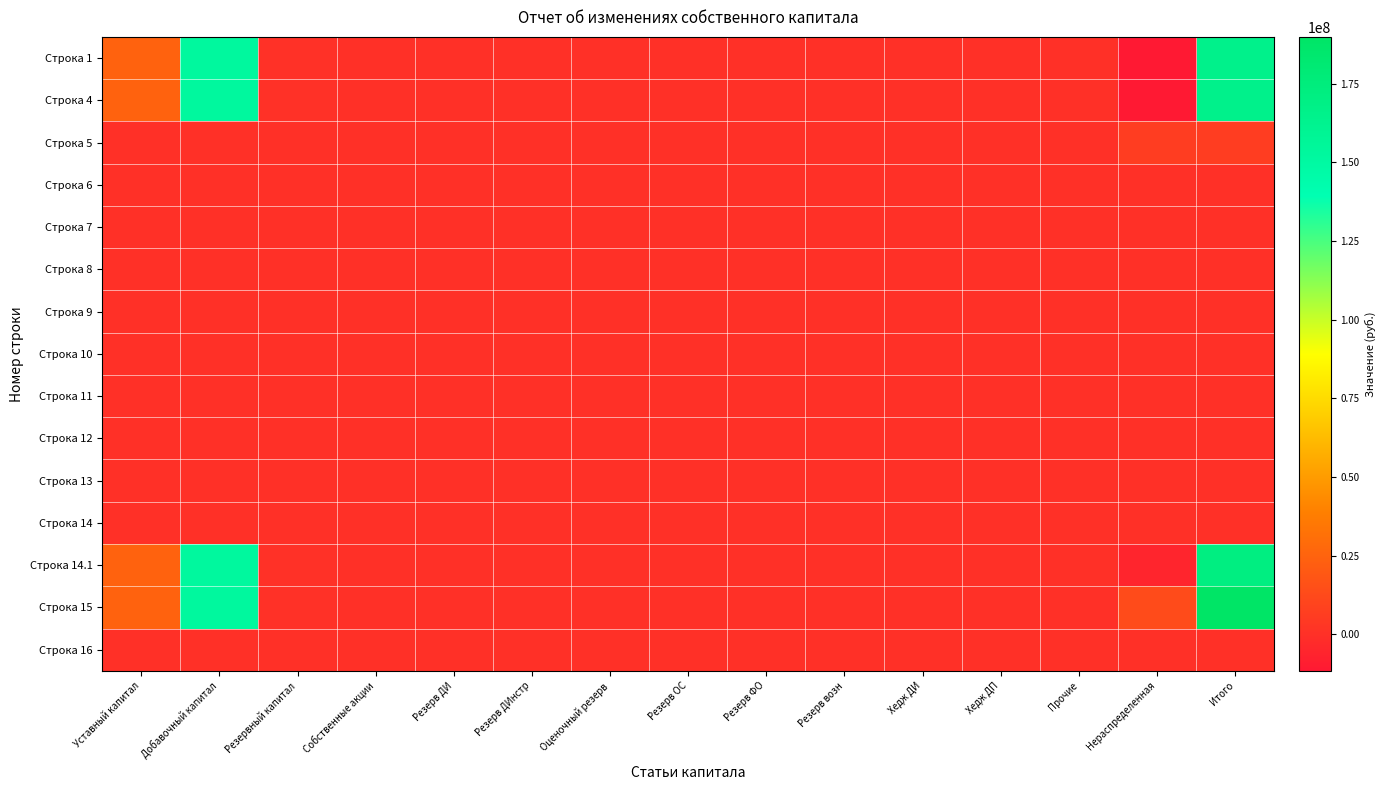

At which category does the chart reach its minimum across all series?

Нераспределенная